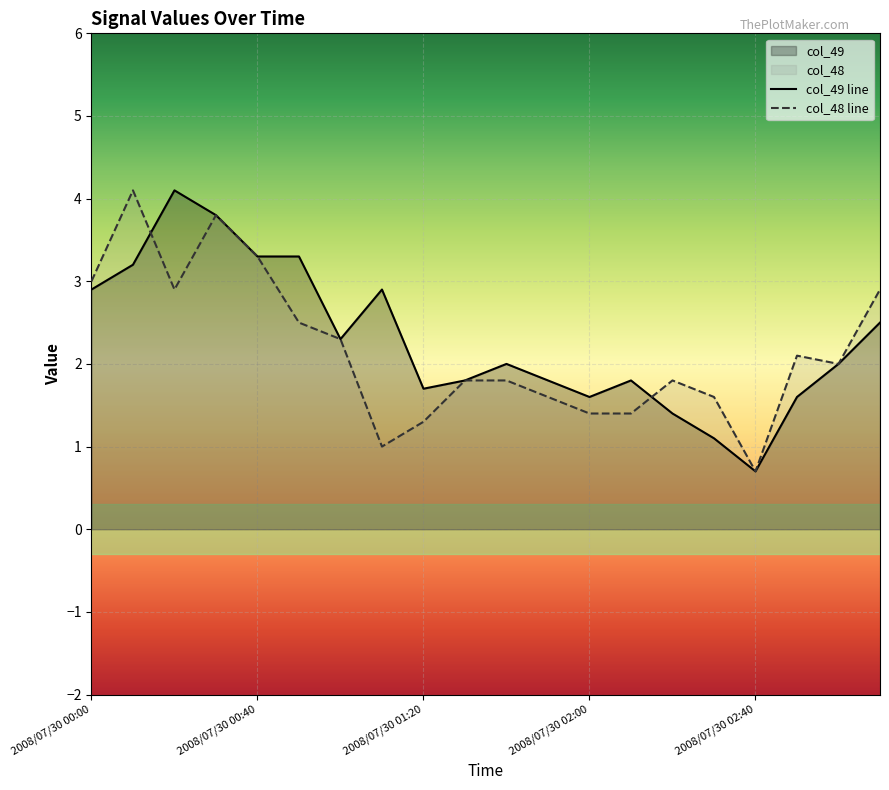

What is the sum of the col_48 values at 2008/07/30 00:40 and 2008/07/30 02:50?

5.4